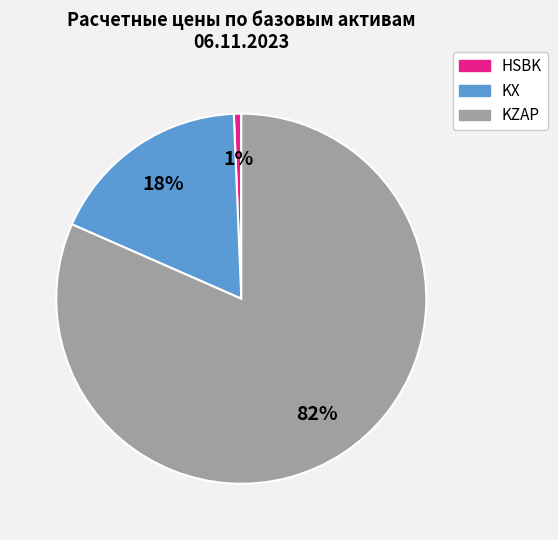

Count the number of slices in the pie.

3